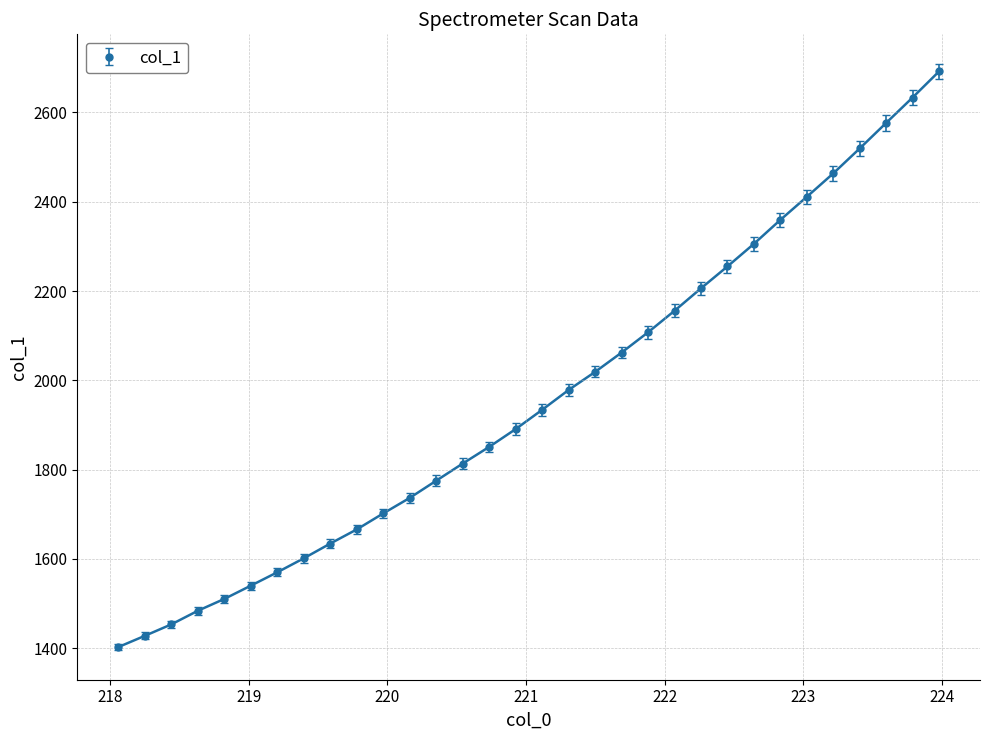

What is the maximum value shown in the chart?

2691.7